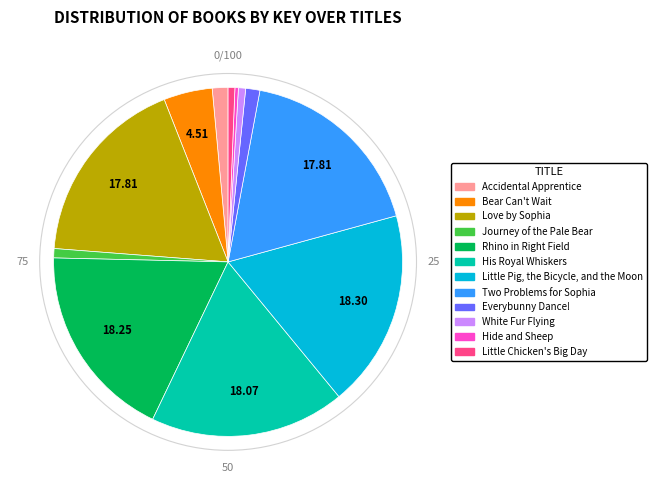

Approximately how many times larger is the value at Love by Sophia compared to Two Problems for Sophia?

1.0